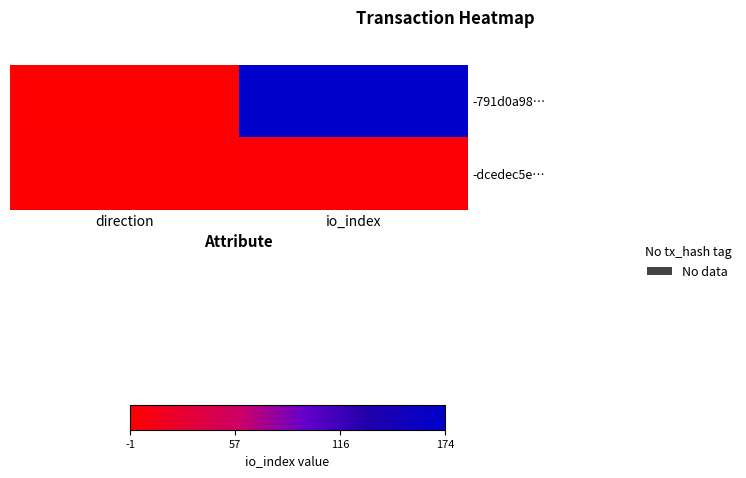

What is the spread (max minus min) of values at io_index?

171